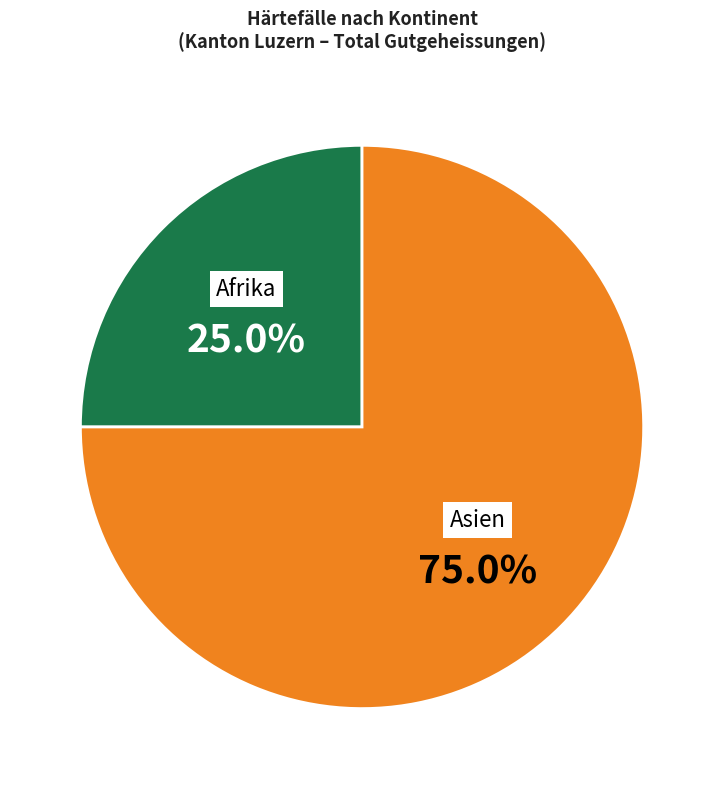

Which category has the smallest portion of the pie?

Afrika